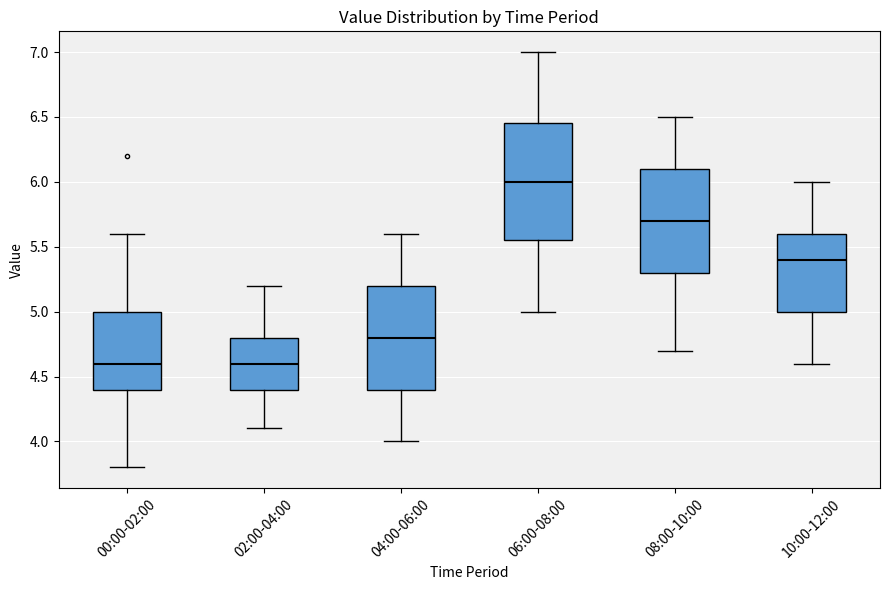

Where is the lower edge of the box for 08:00-10:00 on the y-axis? The values are not printed on the chart, so give them approximately, as read against the axis.

5.30